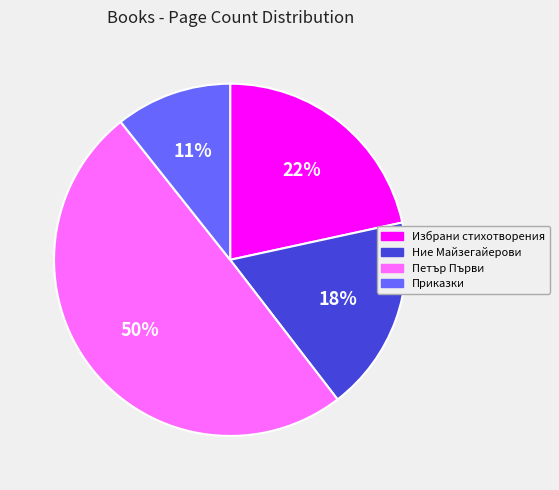

Does Избрани стихотворения account for over 50% of the chart?

No